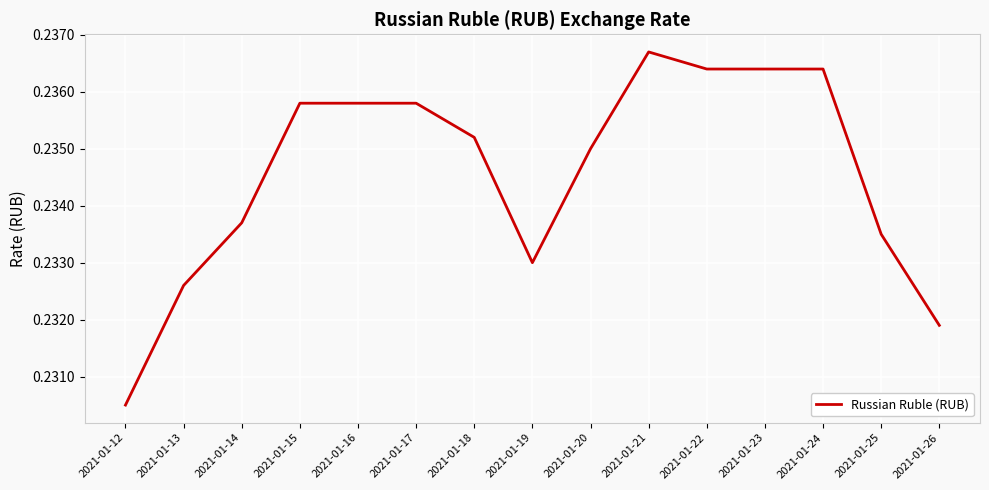

Does the chart have visible grid lines?

Yes